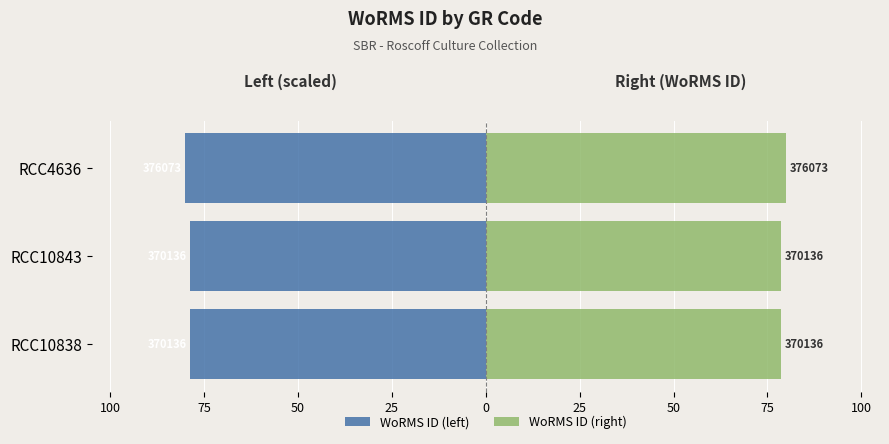

Count the number of data series in this chart.

2